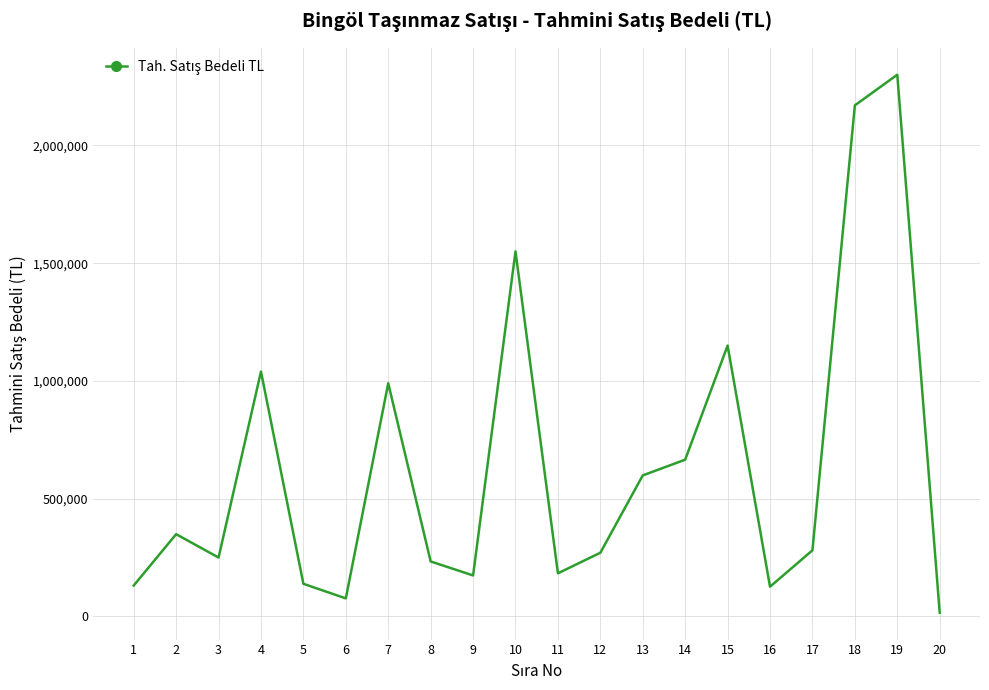

What is the average value?

634730.8